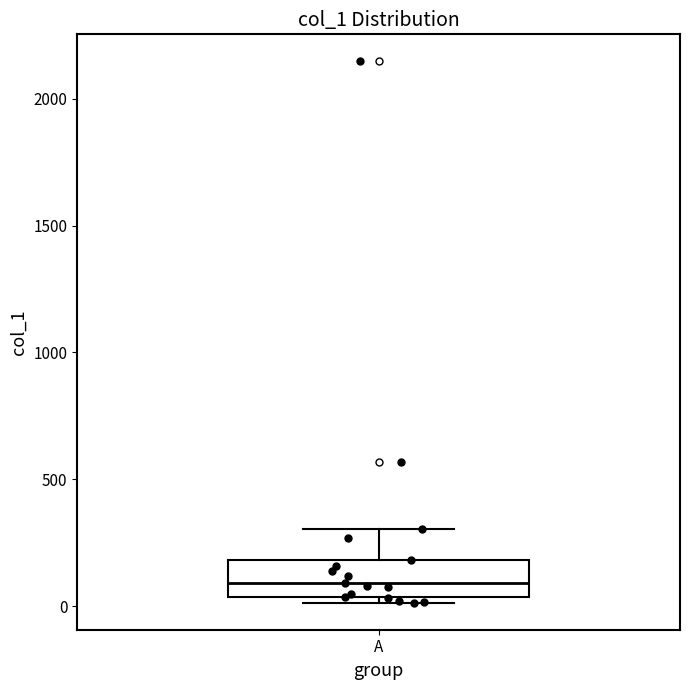

Where does the median line of the box for A sit on the y-axis? The values are not printed on the chart, so give them approximately, as read against the axis.

100